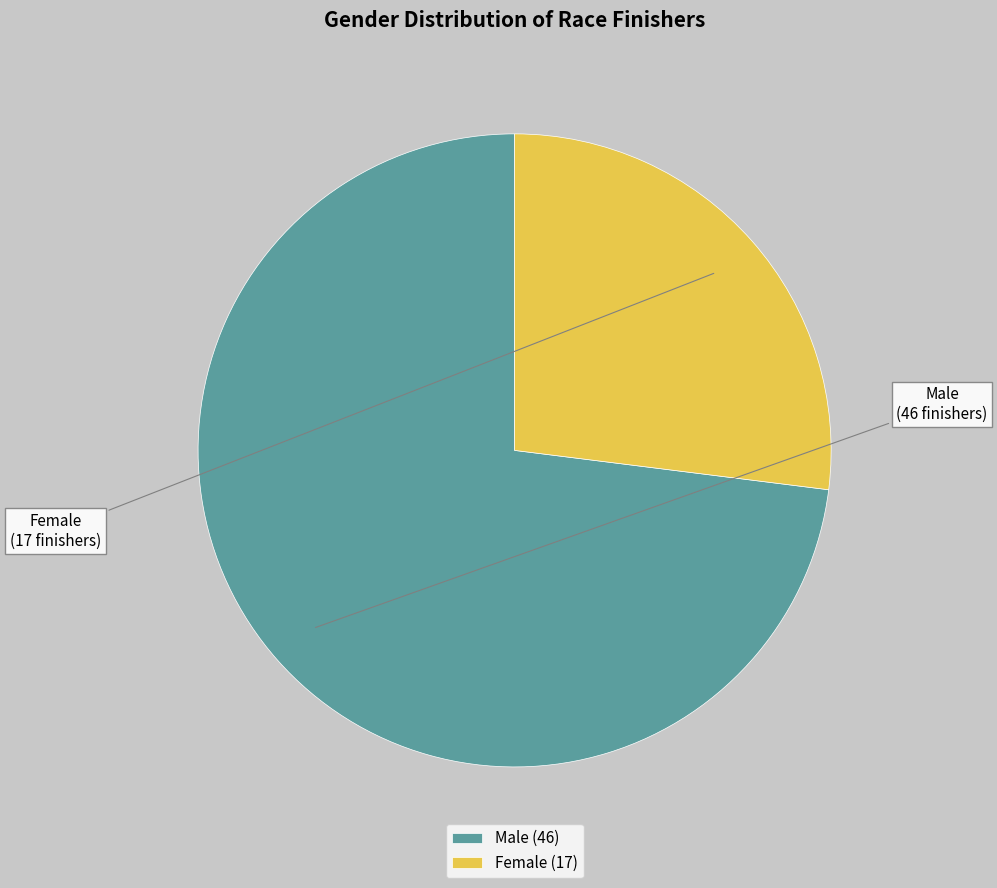

The Male slice represents 73% of the pie. True or false?

True